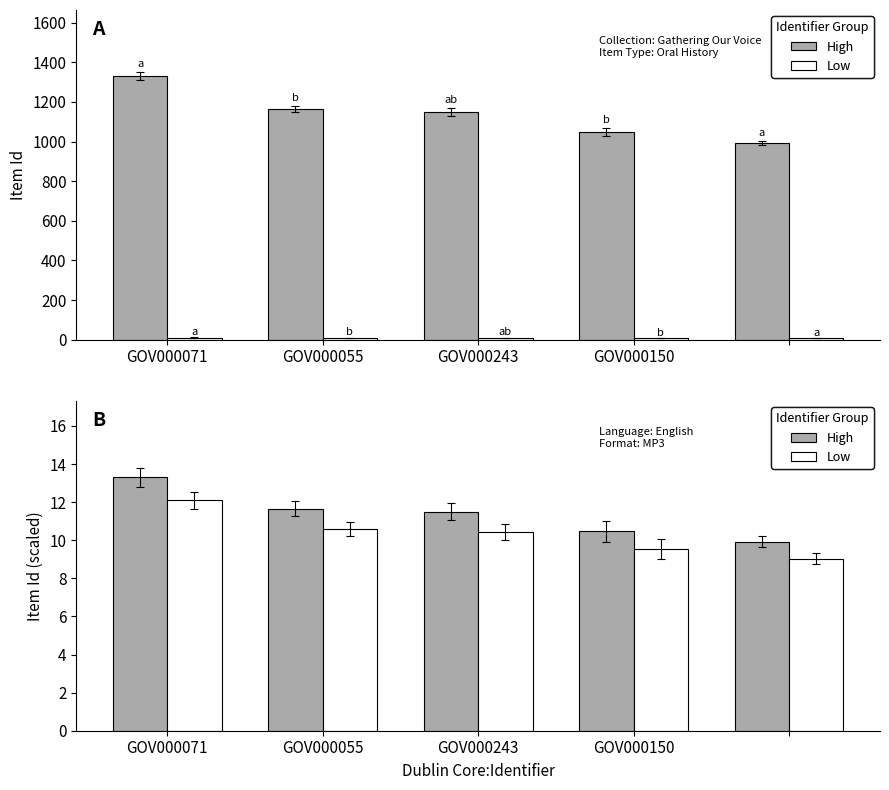

What is the total value across all series at GOV000055?

22.2